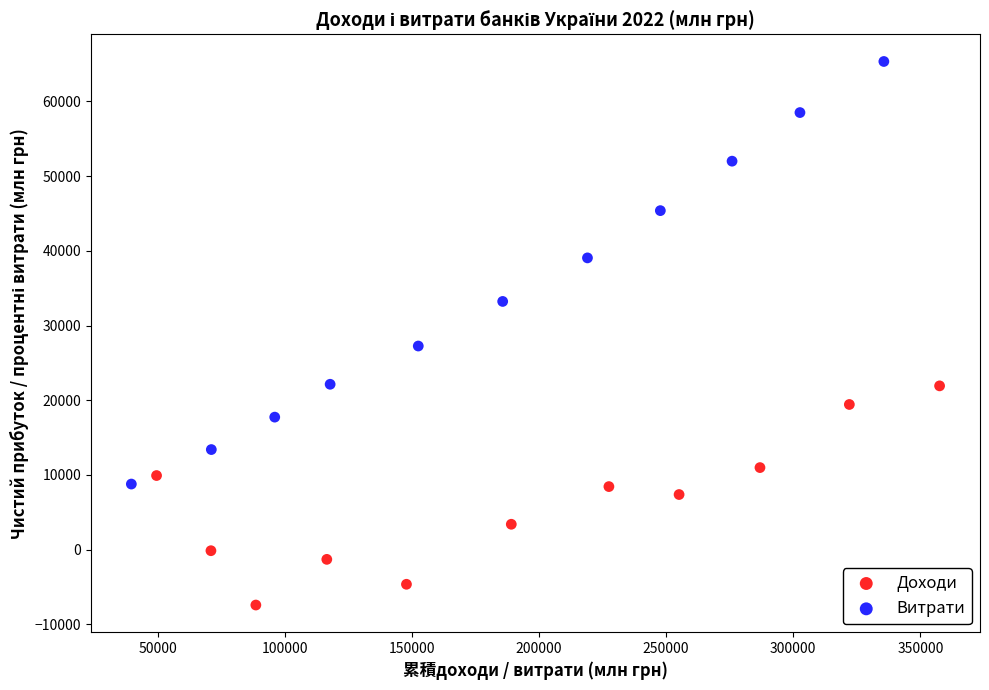

Which series reaches the minimum Y coordinate?

Доходи